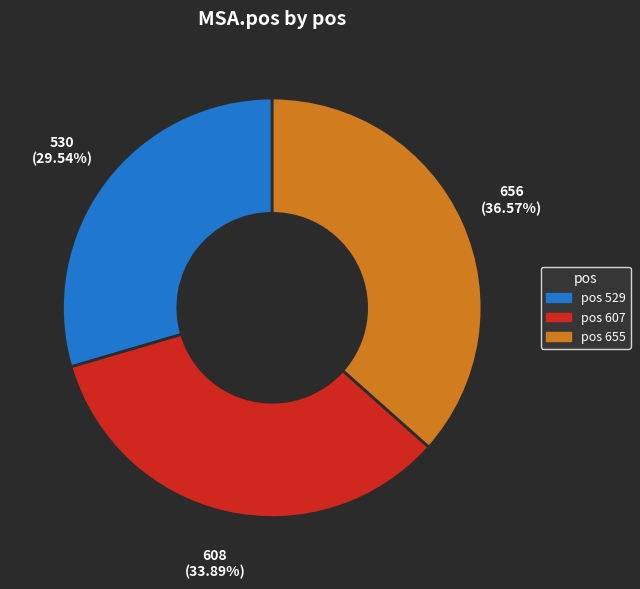

Is there any slice that represents more than half of the pie?

No